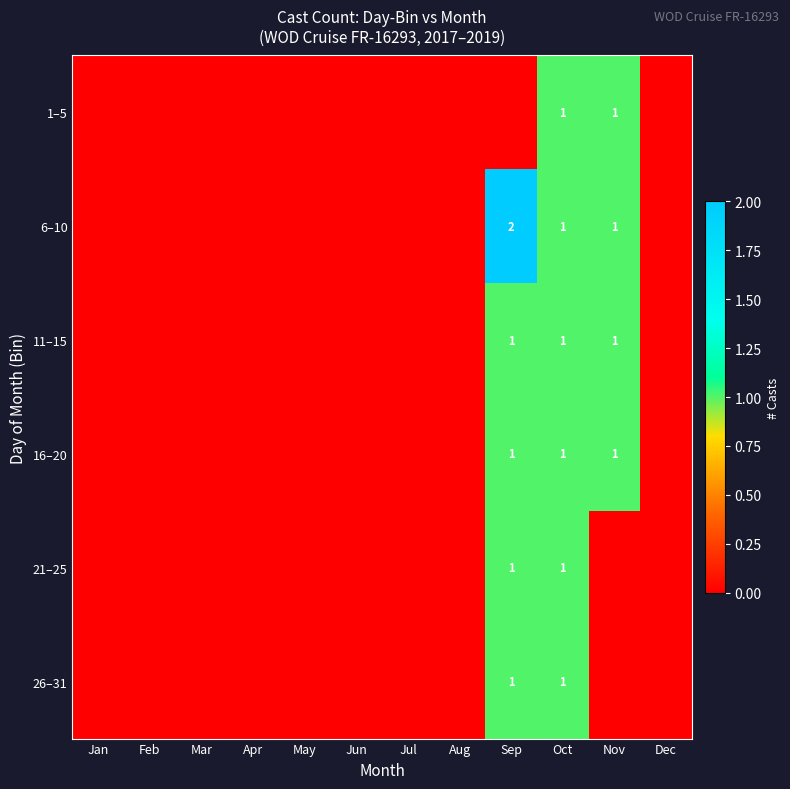

What is the total value across all series at Oct?

6